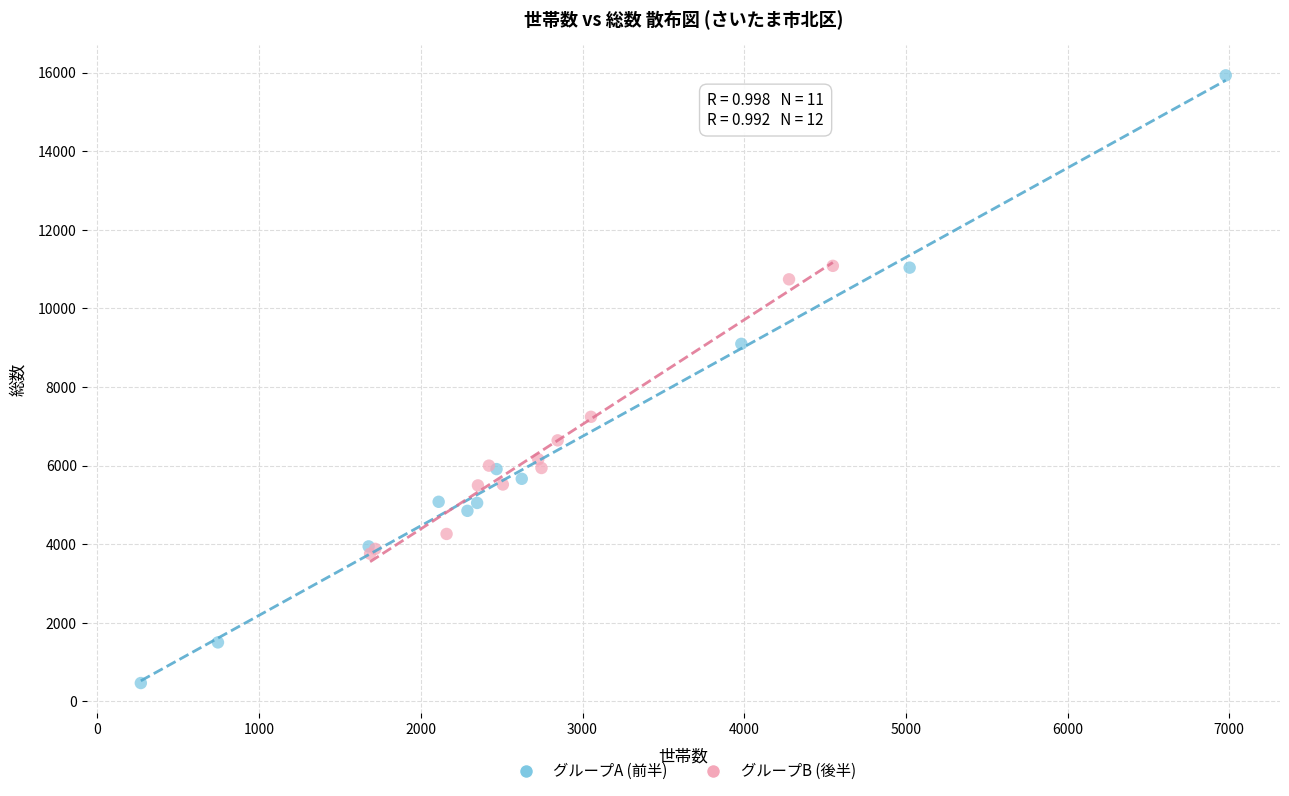

Which series reaches the minimum Y coordinate?

グループA (前半)